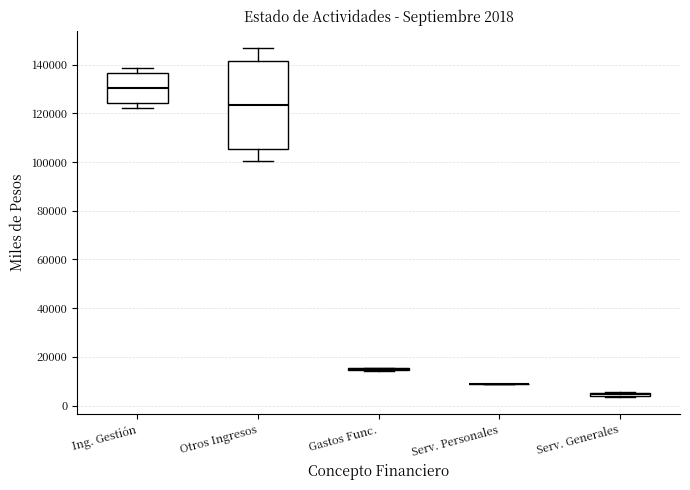

Comparing the boxes themselves (not the whiskers), which one is the tallest?

Otros Ingresos